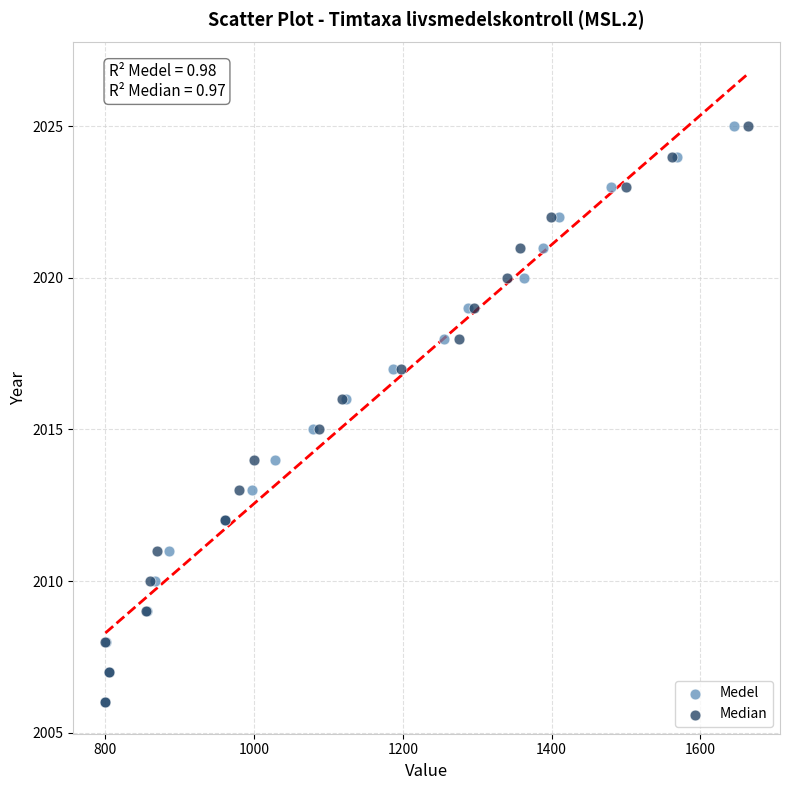

What are all the series names shown in the legend?

Medel, Median